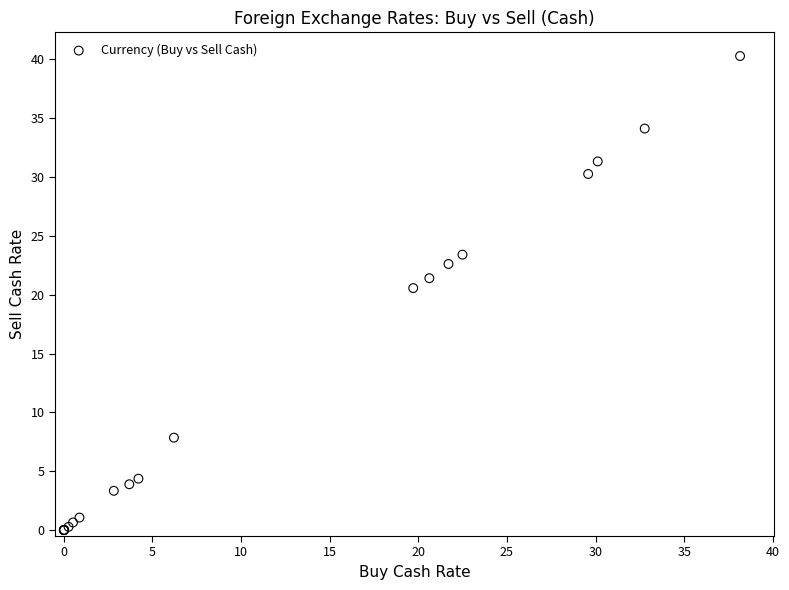

What Y value in the scatter plot is closest to 20?

20.6